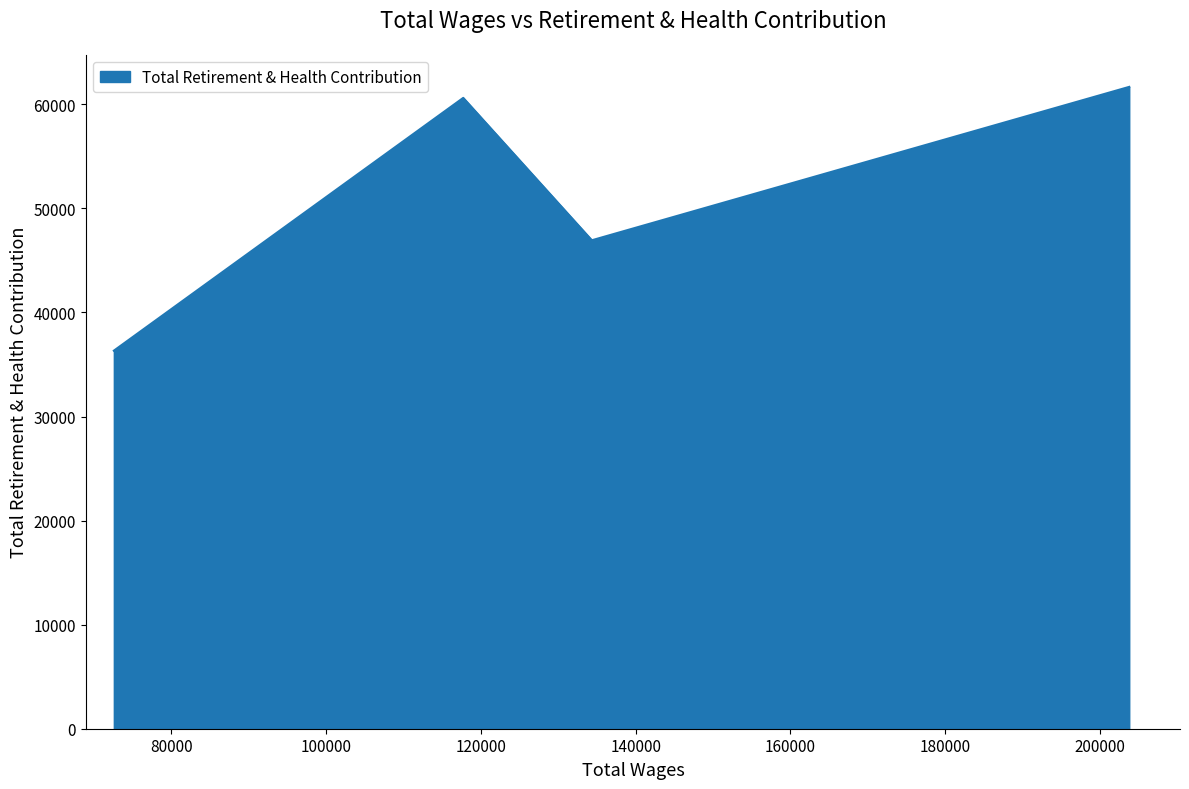

What is the difference between the second highest and second lowest values?

13682